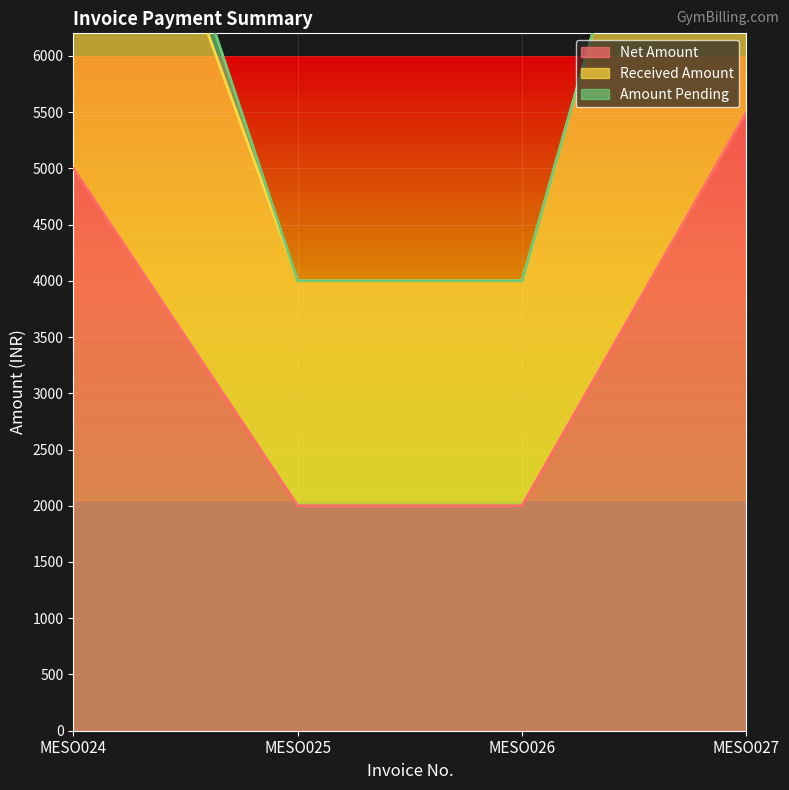

Reading right to left, list all the values displayed in this chart.

Net Amount: 5500	2000	2000	5000
Received Amount: 11000	4000	4000	9500